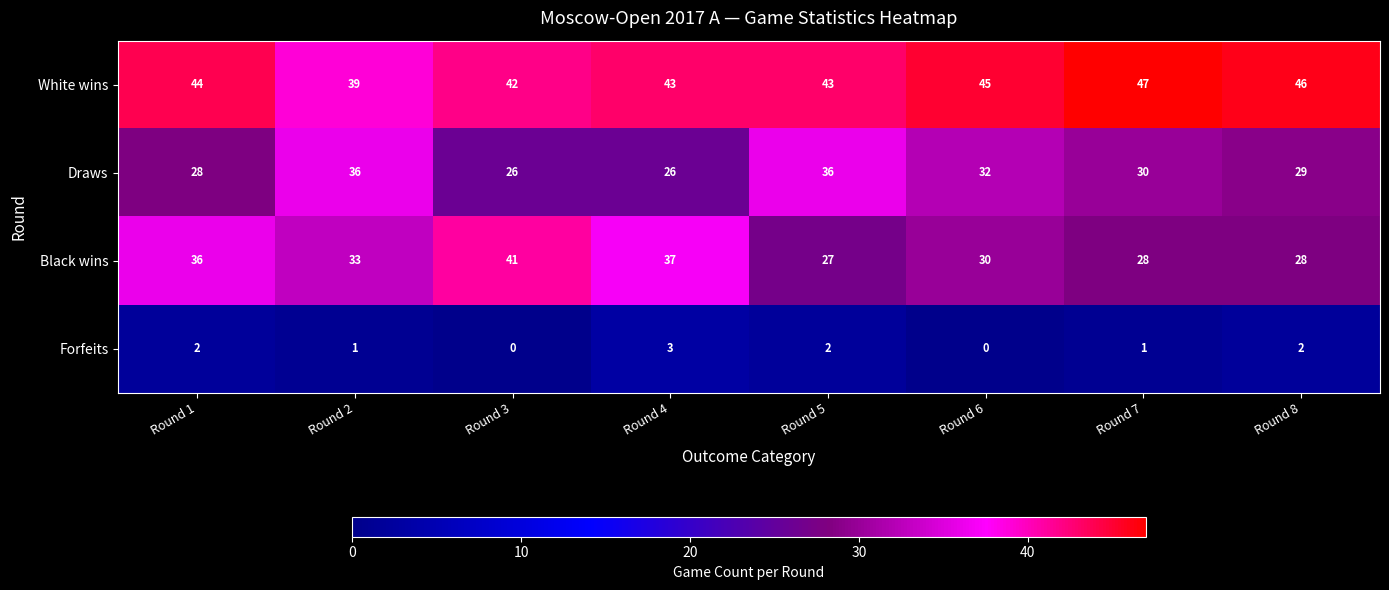

The value of Black wins at Round 7 is 28. True or false?

True